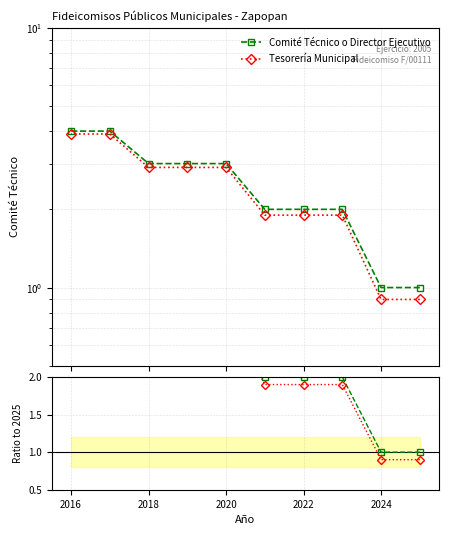

The value of Tesorería Municipal at 2022 is 3.0. True or false?

False